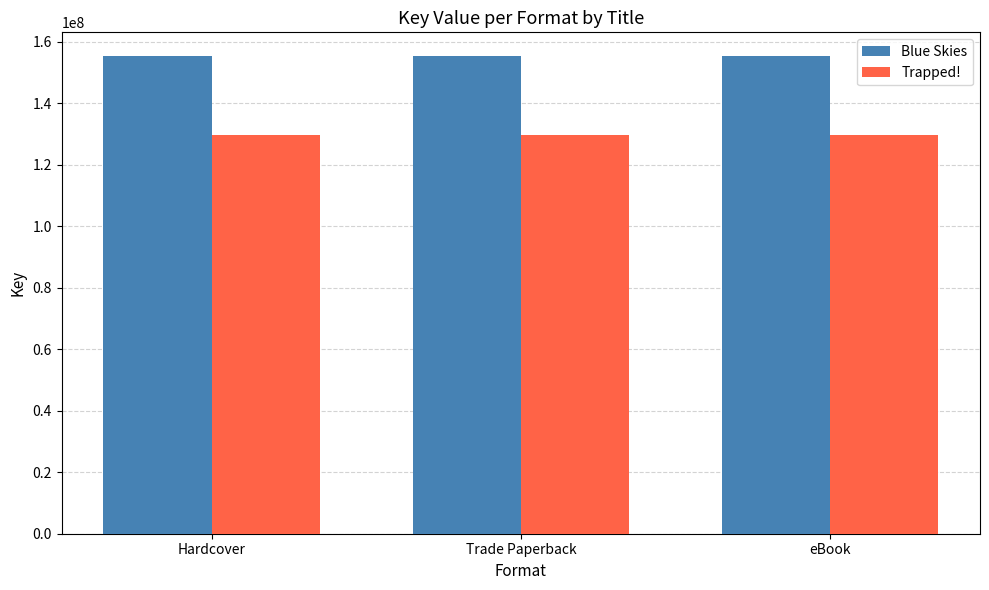

What is the smallest value displayed?

129541743